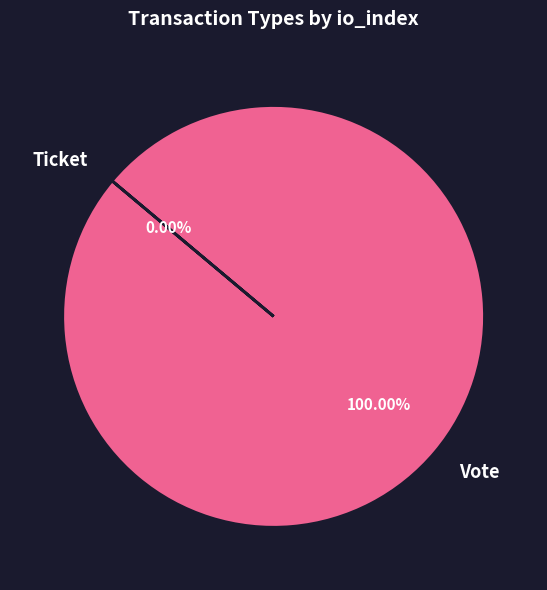

Is Ticket the majority of the pie?

No